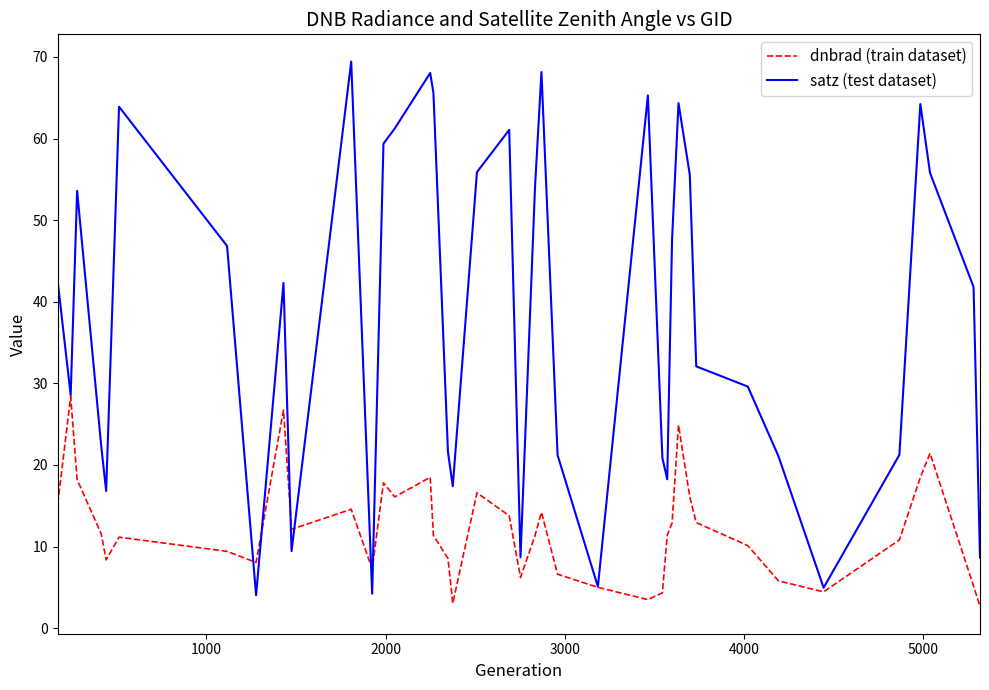

Rank the series by their average value, from highest to lowest.

satz (test dataset), dnbrad (train dataset)